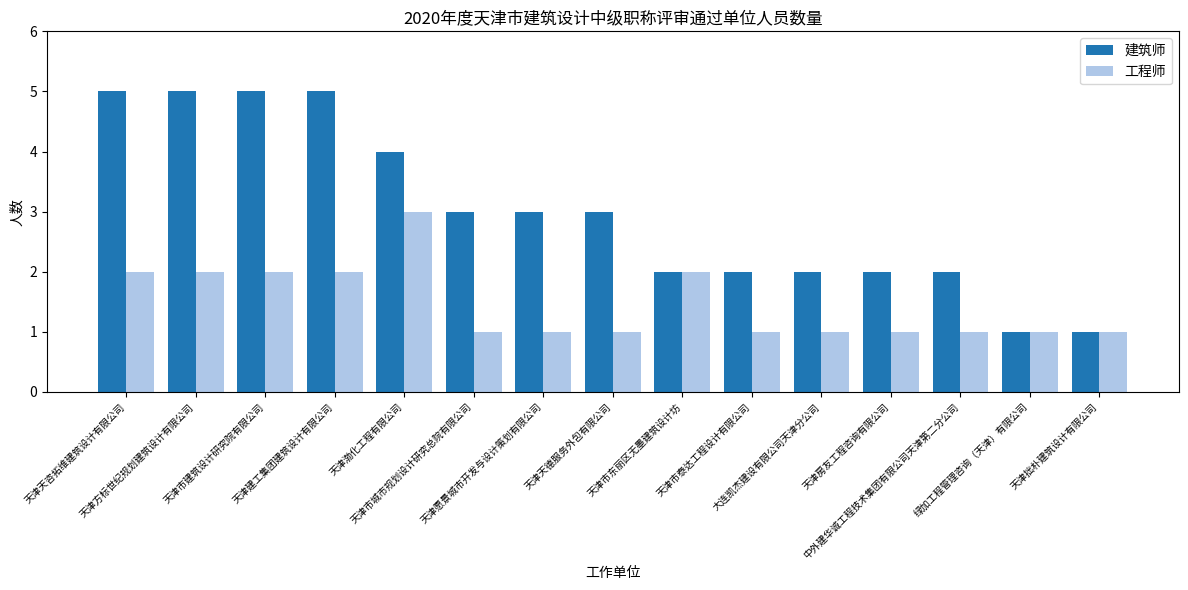

Rank the series by their average value, from highest to lowest.

建筑师, 工程师